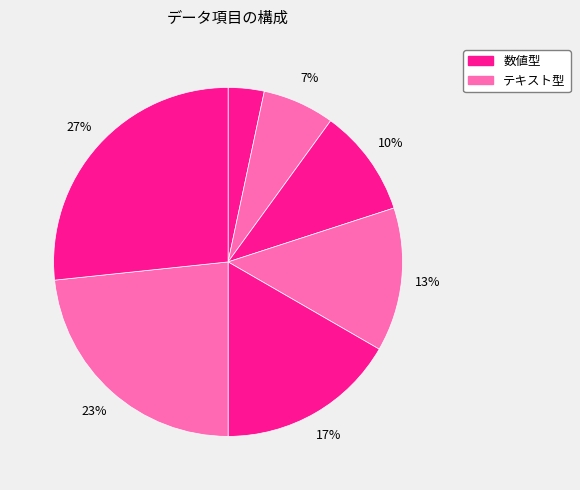

Rank the categories by value from highest to lowest.

担当者氏名, 電話番号, 医療機関等名, 医療機関等コード, 点数表コード, 都道府県コード, No